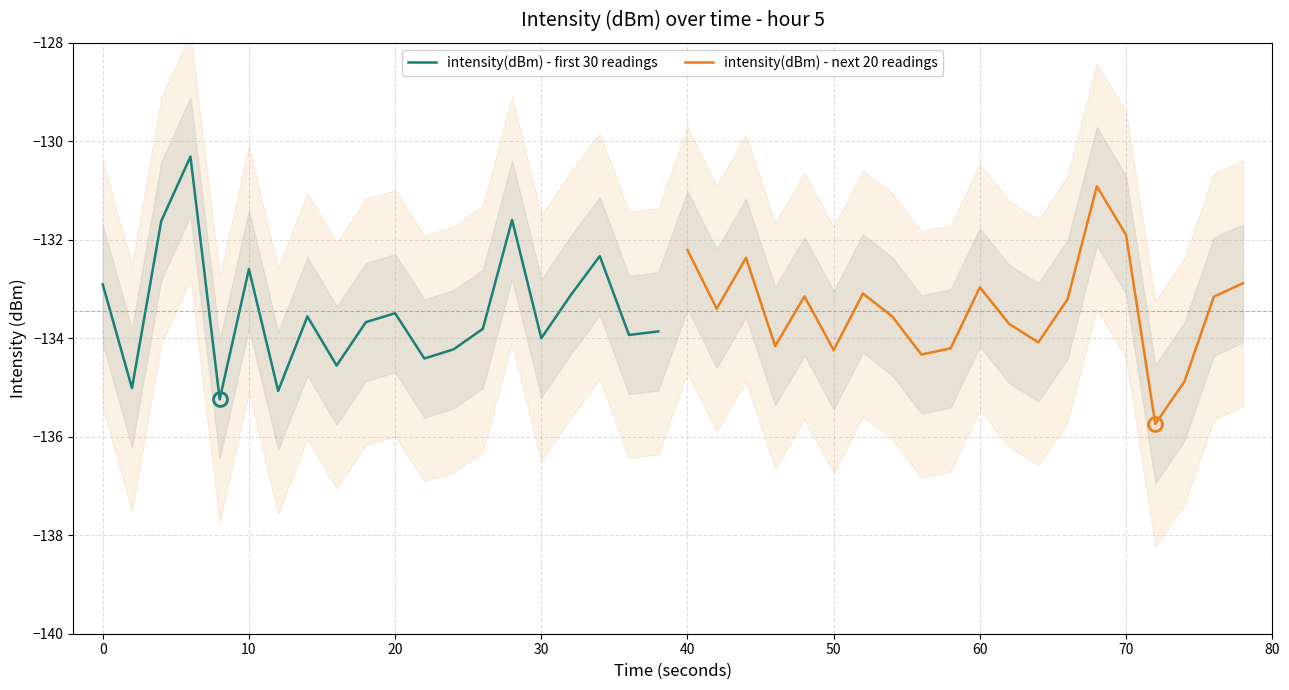

What is the highest value of the intensity(dBm) - first 30 readings series?

-130.3